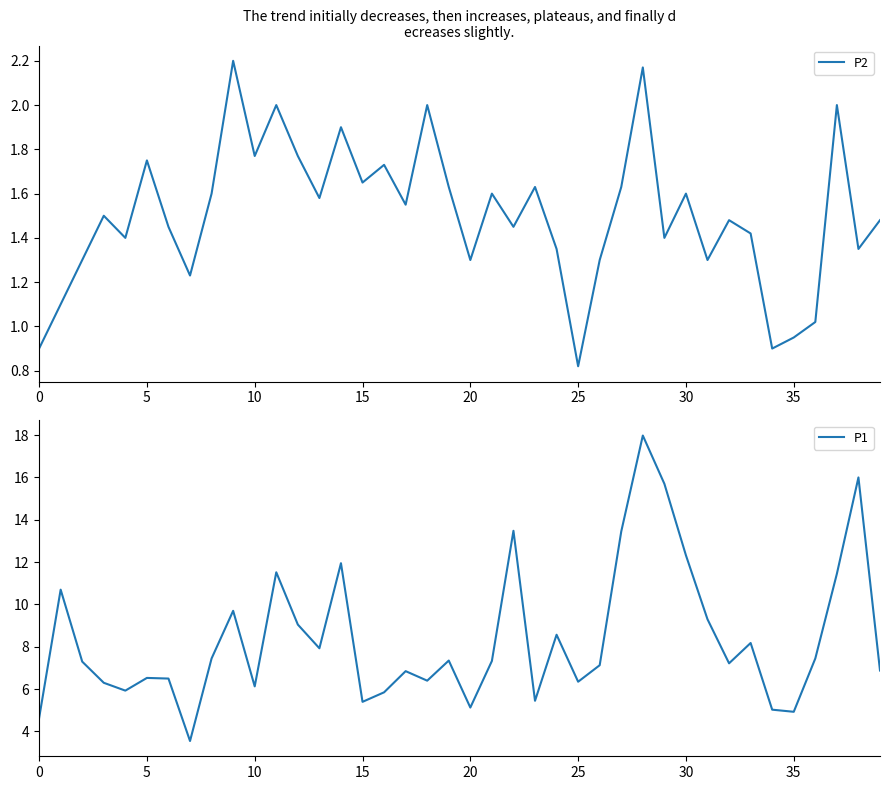

What is the maximum value for P1?

18.0